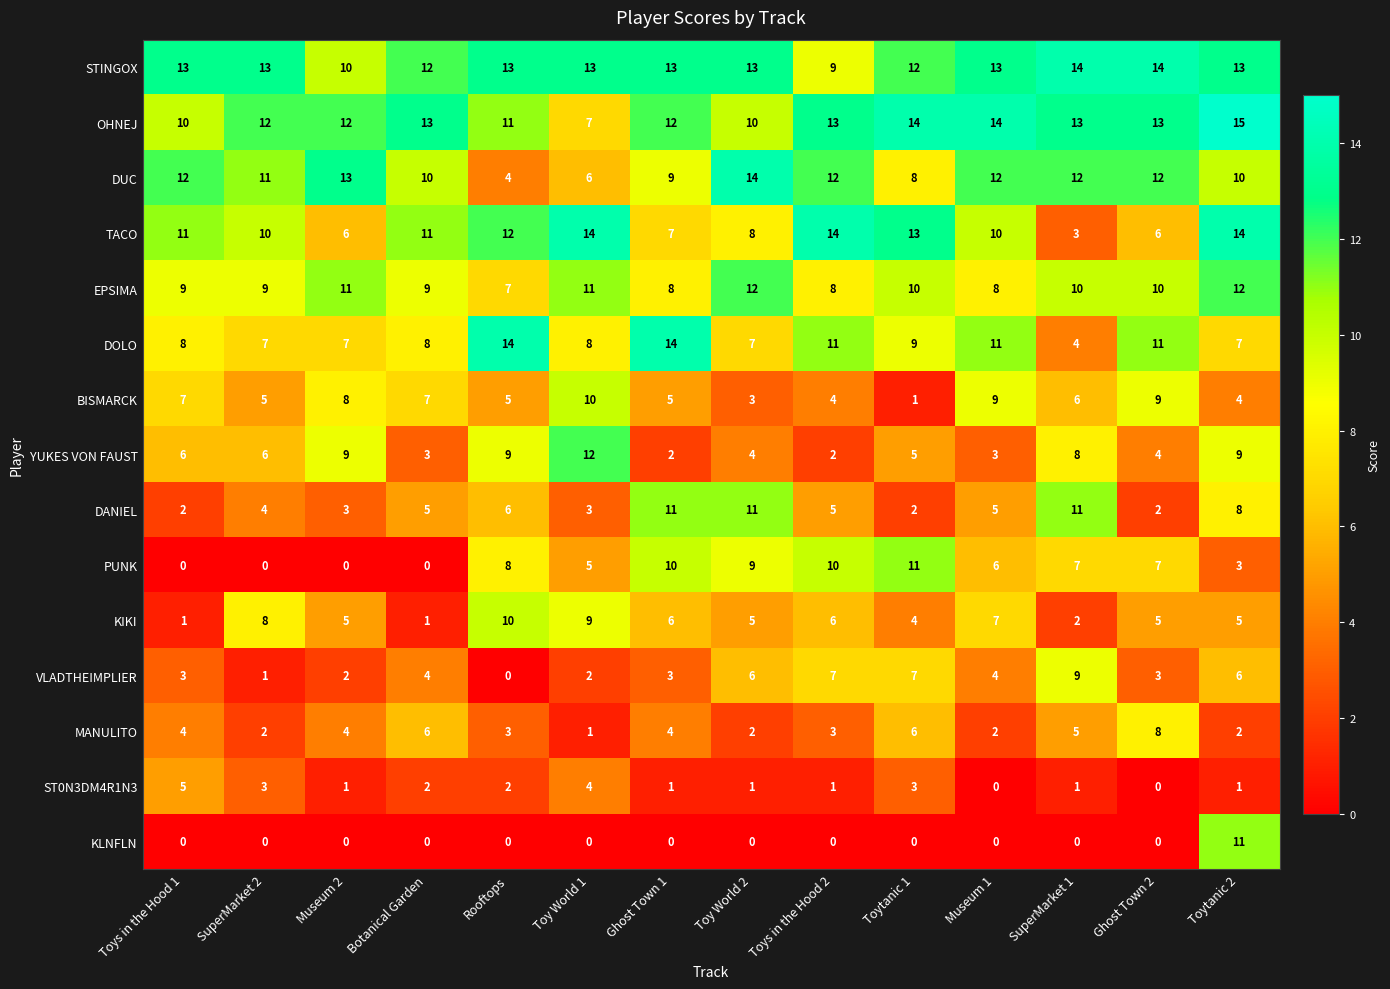

Which series changed the most between Ghost Town 1 and Ghost Town 2?

DANIEL